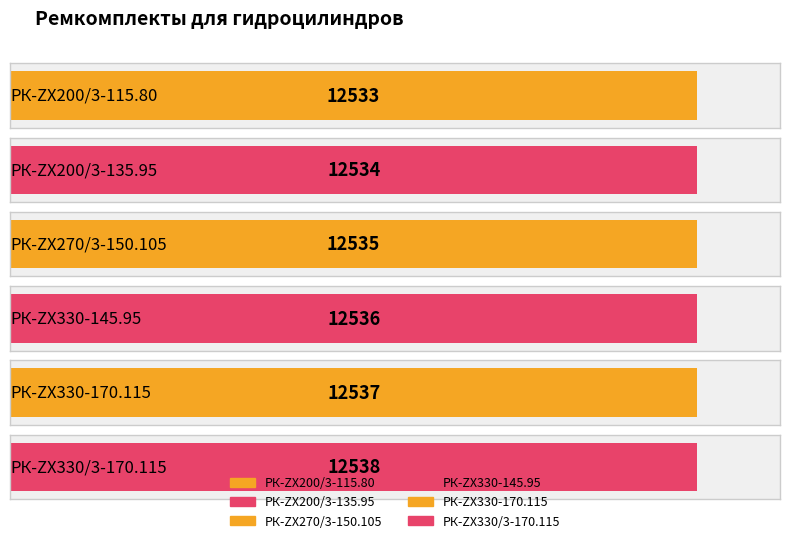

Reading right to left, what are all the values shown in this chart?

РК-ZX330/3-170.115=12538	РК-ZX330-170.115=12537	РК-ZX330-145.95=12536	РК-ZX270/3-150.105=12535	РК-ZX200/3-135.95=12534	РК-ZX200/3-115.80=12533